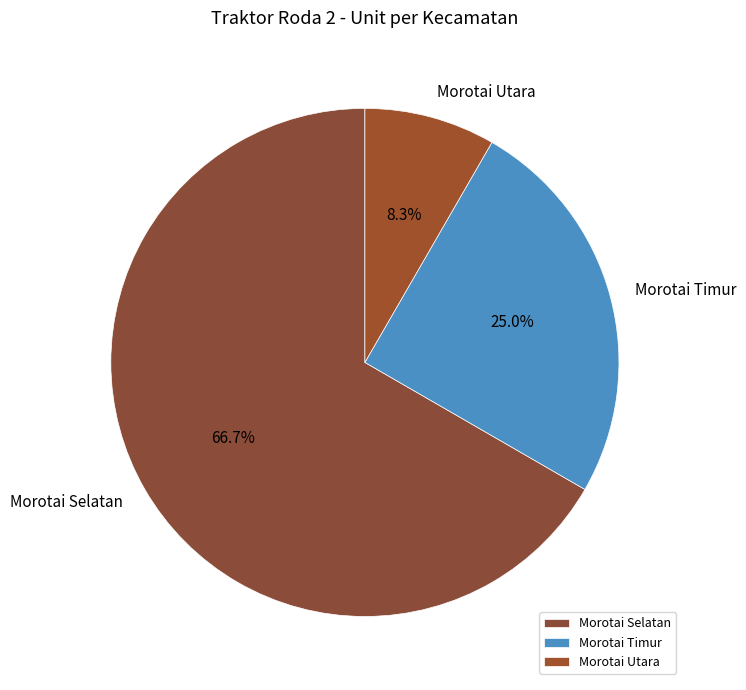

How many slices are in this pie chart?

3